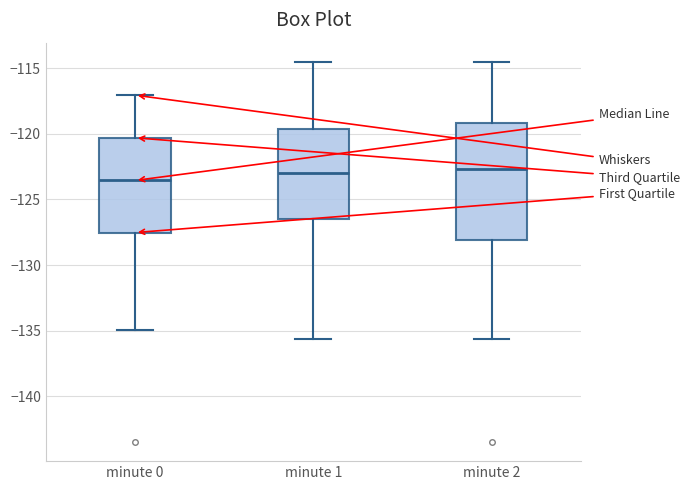

Reading left to right, transcribe this box plot: for each box, give where its median line is, the range the box spans, and where its two whiskers end, as read against the y-axis. The values are not printed on the chart, so give them approximately, as read against the axis.

minute 0: median -123.5, box -127.5 to -120.5, whiskers -135.0 to -117.0
minute 1: median -123.0, box -126.5 to -119.5, whiskers -135.5 to -114.5
minute 2: median -122.5, box -128.0 to -119.0, whiskers -135.5 to -114.5